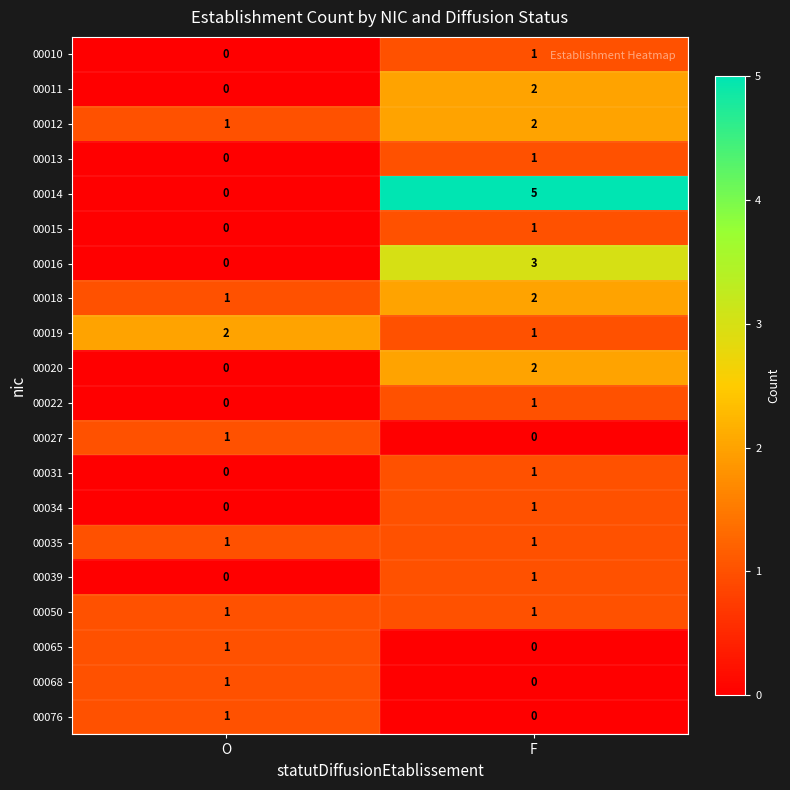

The 00014 series shows 0 at O. True or false?

True